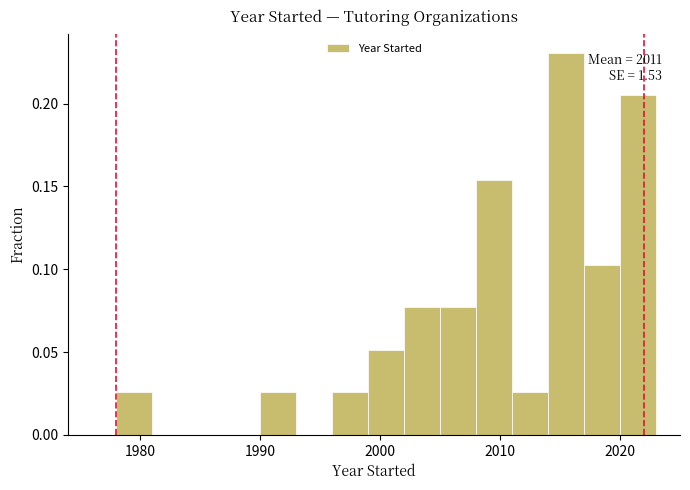

Read against the x-axis, roughly where is the centre of the tallest bar?

2016